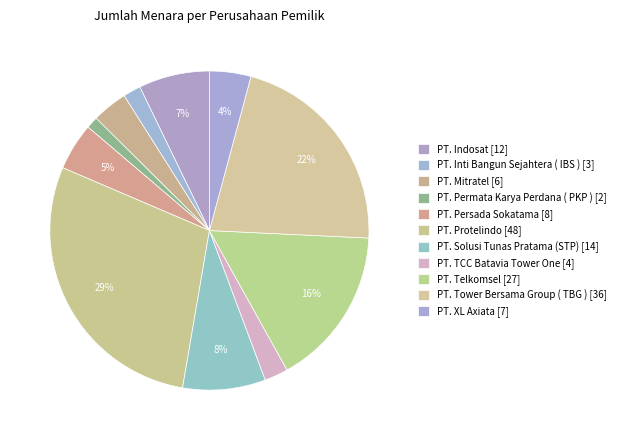

To the nearest percent, what portion does PT. TCC Batavia Tower One represent?

2%